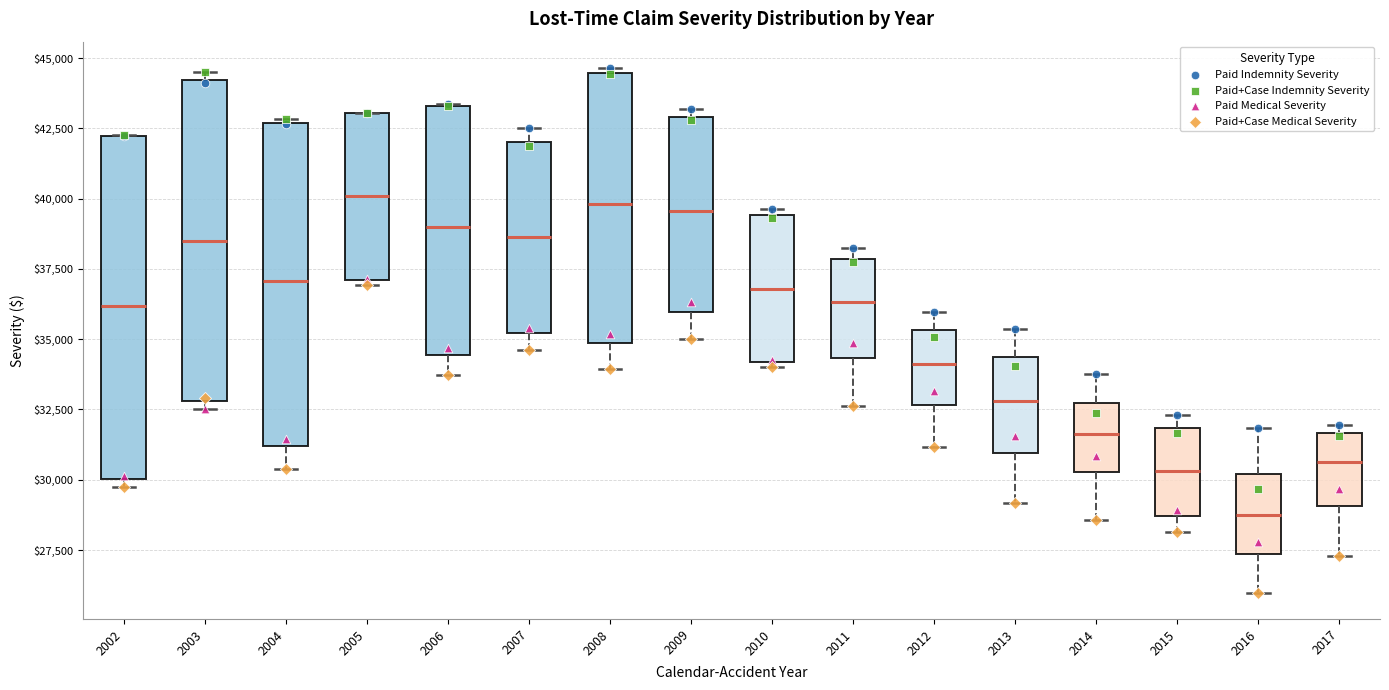

Reading left to right, transcribe this box plot: for each box, give where its median line is, the range the box spans, and where its two whiskers end, as read against the y-axis. The values are not printed on the chart, so give them approximately, as read against the axis.

2002: median 36000, box 30000 to 42000, whiskers 29500 to 42500
2003: median 38500, box 33000 to 44000, whiskers 32500 to 44500
2004: median 37000, box 31000 to 42500, whiskers 30500 to 43000
2005: median 40000, box 37000 to 43000, whiskers 37000 (just below the box's lower edge) to 43000
2006: median 39000, box 34500 to 43500, whiskers 33500 to 43500
2007: median 38500, box 35000 to 42000, whiskers 34500 to 42500
2008: median 40000, box 35000 to 44500, whiskers 34000 to 44500 (just above the box's upper edge)
2009: median 39500, box 36000 to 43000, whiskers 35000 to 43000 (just above the box's upper edge)
2010: median 37000, box 34000 to 39500, whiskers 34000 (just below the box's lower edge) to 39500 (just above the box's upper edge)
2011: median 36500, box 34500 to 38000, whiskers 32500 to 38500
2012: median 34000, box 32500 to 35500, whiskers 31000 to 36000
2013: median 33000, box 31000 to 34500, whiskers 29000 to 35500
2014: median 31500, box 30500 to 32500, whiskers 28500 to 34000
2015: median 30500, box 28500 to 32000, whiskers 28000 to 32500
2016: median 28500, box 27500 to 30000, whiskers 26000 to 32000
2017: median 30500, box 29000 to 31500, whiskers 27500 to 32000